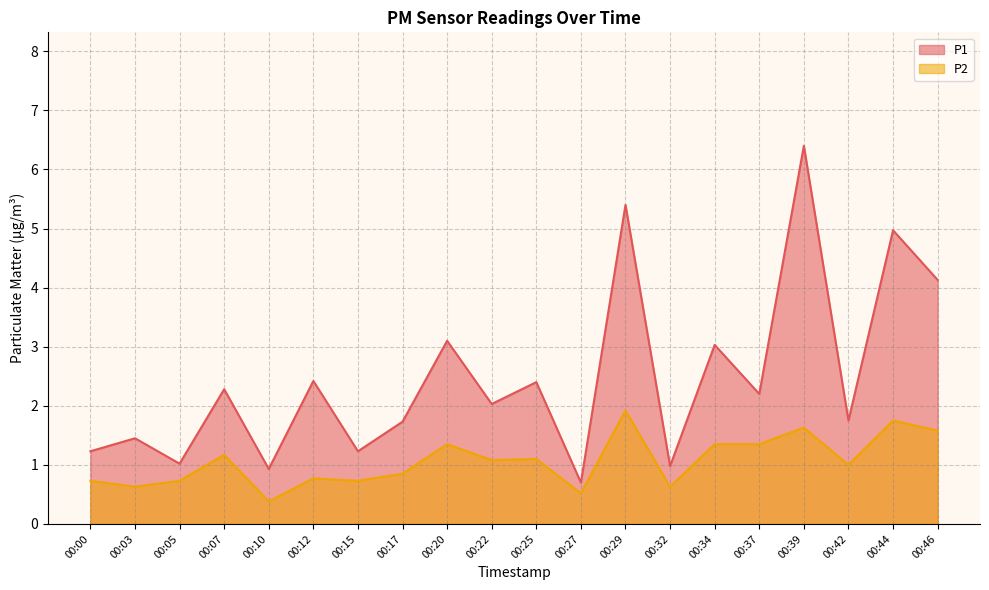

Which series has the largest total across all categories?

P1